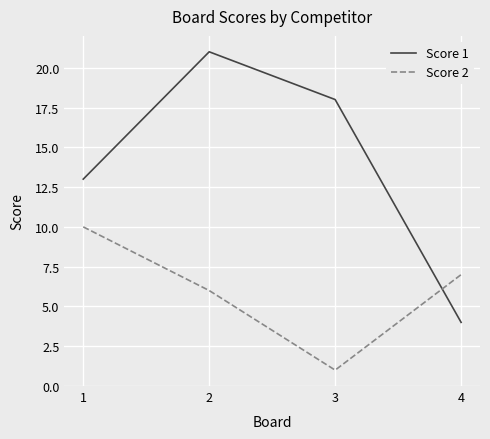

The Score 2 series shows 6 at 2. True or false?

True